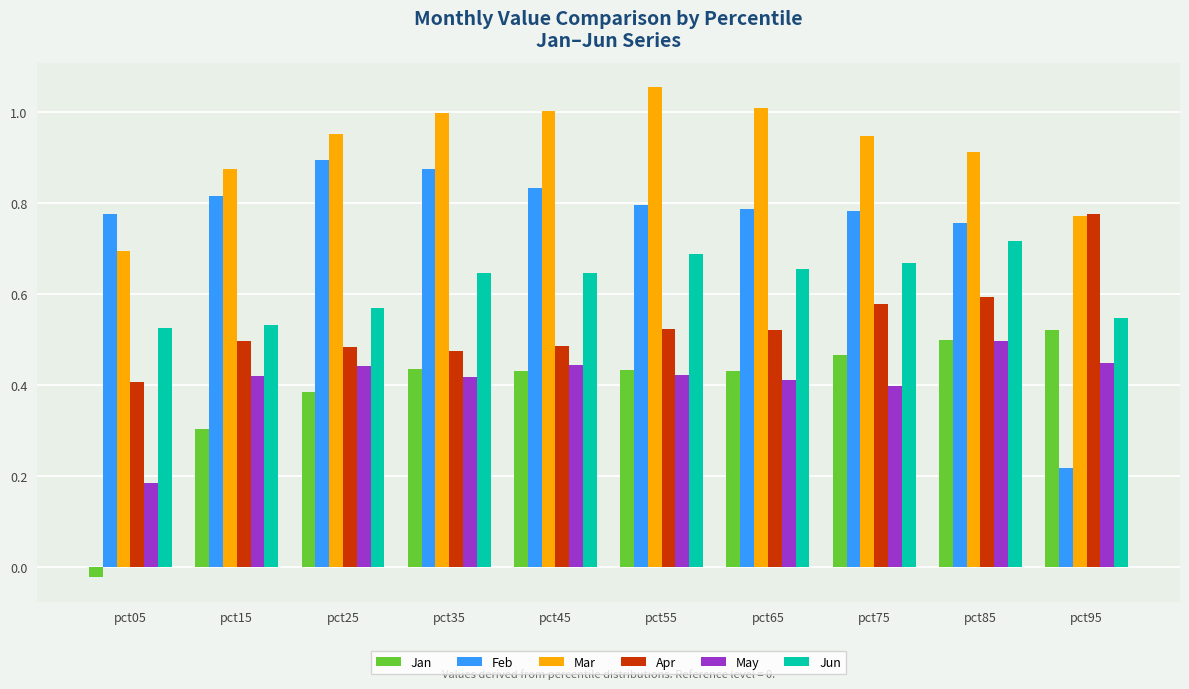

What is the total value across all series at pct25?

3.7